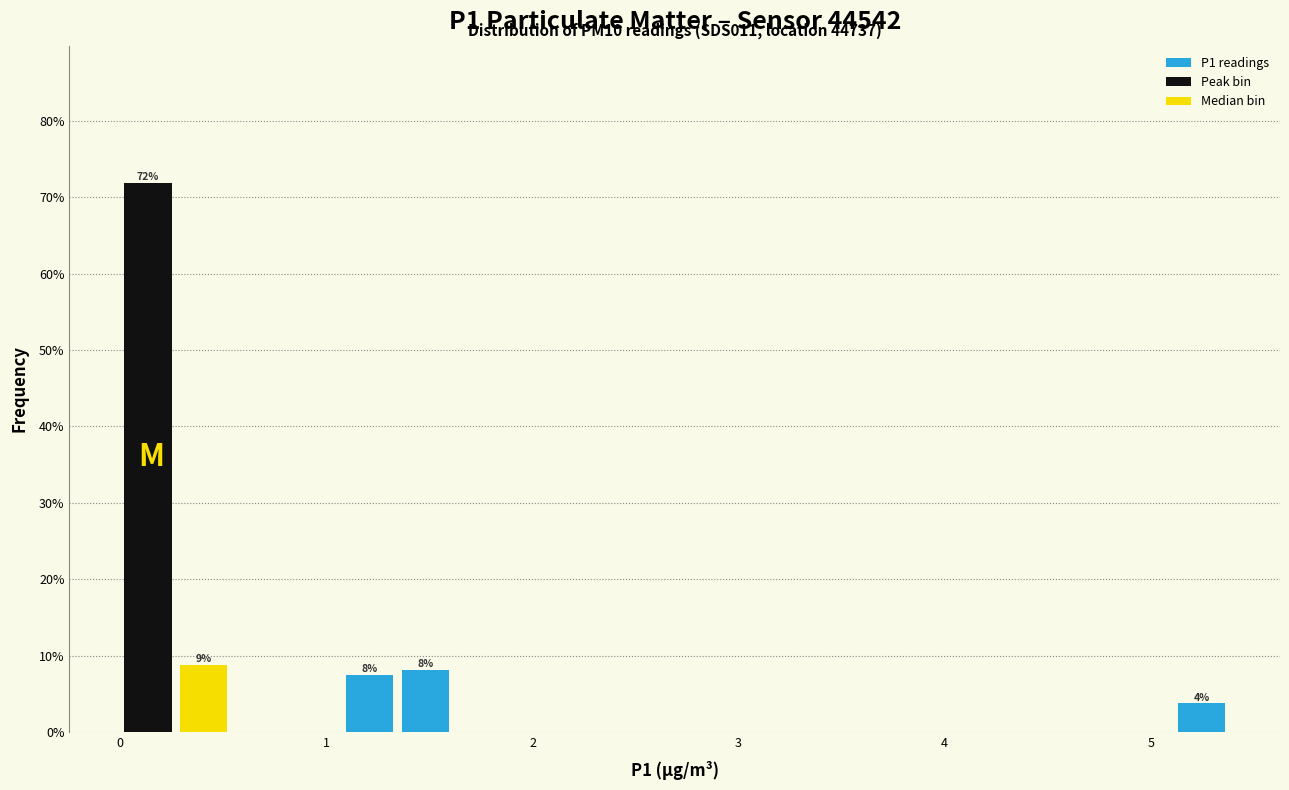

Read against the x-axis, roughly where is the centre of the tallest bar?

0.1